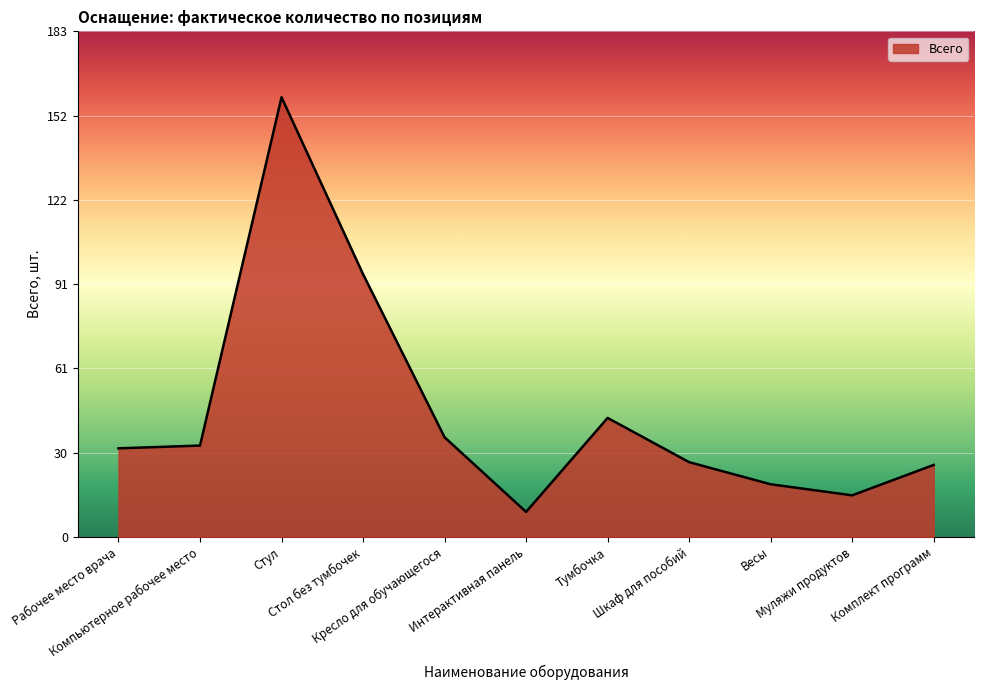

Approximately how many times larger is the value at Кресло для обучающегося compared to Рабочее место врача?

1.1